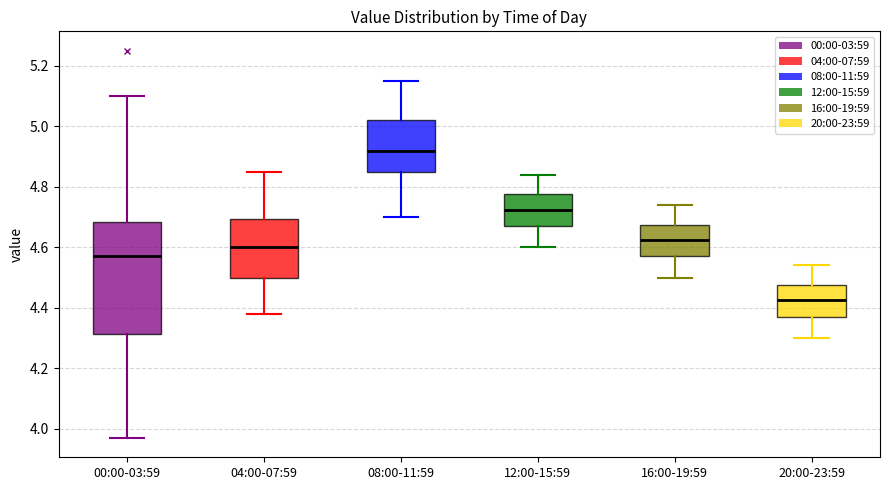

Reading left to right, transcribe this box plot: for each box, give where its median line is, the range the box spans, and where its two whiskers end, as read against the y-axis. The values are not printed on the chart, so give them approximately, as read against the axis.

00:00-03:59: median 4.58, box 4.32 to 4.68, whiskers 3.98 to 5.10
04:00-07:59: median 4.60, box 4.50 to 4.70, whiskers 4.38 to 4.86
08:00-11:59: median 4.92, box 4.86 to 5.02, whiskers 4.70 to 5.16
12:00-15:59: median 4.72, box 4.68 to 4.78, whiskers 4.60 to 4.84
16:00-19:59: median 4.62, box 4.58 to 4.68, whiskers 4.50 to 4.74
20:00-23:59: median 4.42, box 4.38 to 4.48, whiskers 4.30 to 4.54